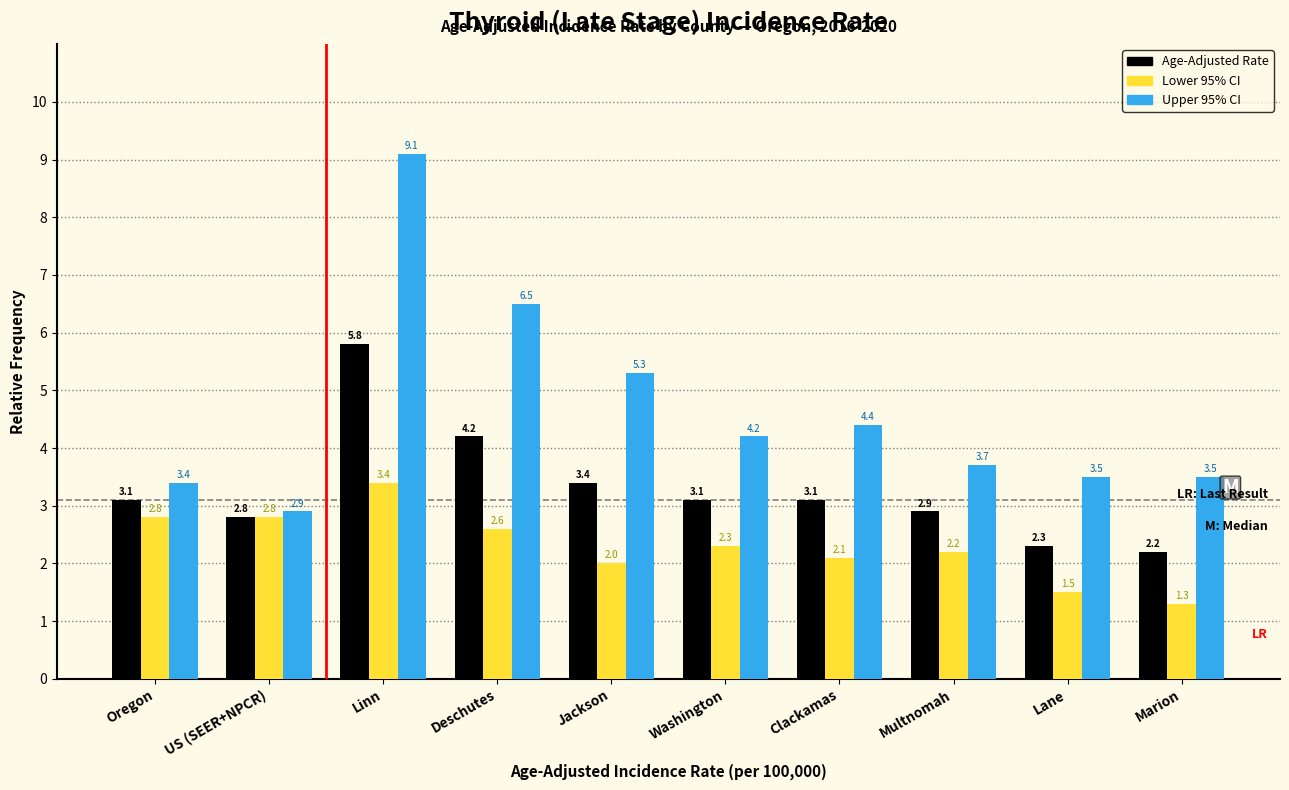

Reading left to right, transcribe all the data shown in this chart.

Age-Adjusted Rate: Oregon=3.1	US (SEER+NPCR)=2.8	Linn=5.8	Deschutes=4.2	Jackson=3.4	Washington=3.1	Clackamas=3.1	Multnomah=2.9	Lane=2.3	Marion=2.2
Lower 95% CI: Oregon=2.8	US (SEER+NPCR)=2.8	Linn=3.4	Deschutes=2.6	Jackson=2.0	Washington=2.3	Clackamas=2.1	Multnomah=2.2	Lane=1.5	Marion=1.3
Upper 95% CI: Oregon=3.4	US (SEER+NPCR)=2.9	Linn=9.1	Deschutes=6.5	Jackson=5.3	Washington=4.2	Clackamas=4.4	Multnomah=3.7	Lane=3.5	Marion=3.5